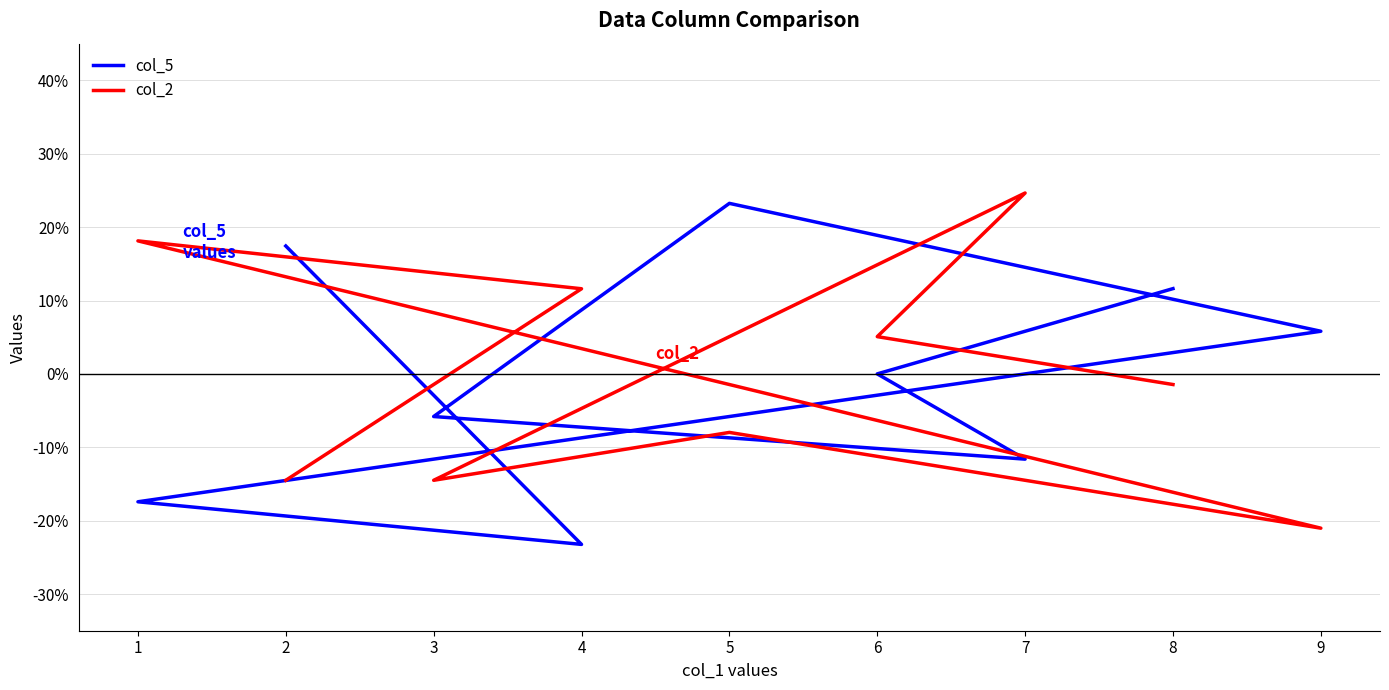

What is the total value across all series at 7?

13.0